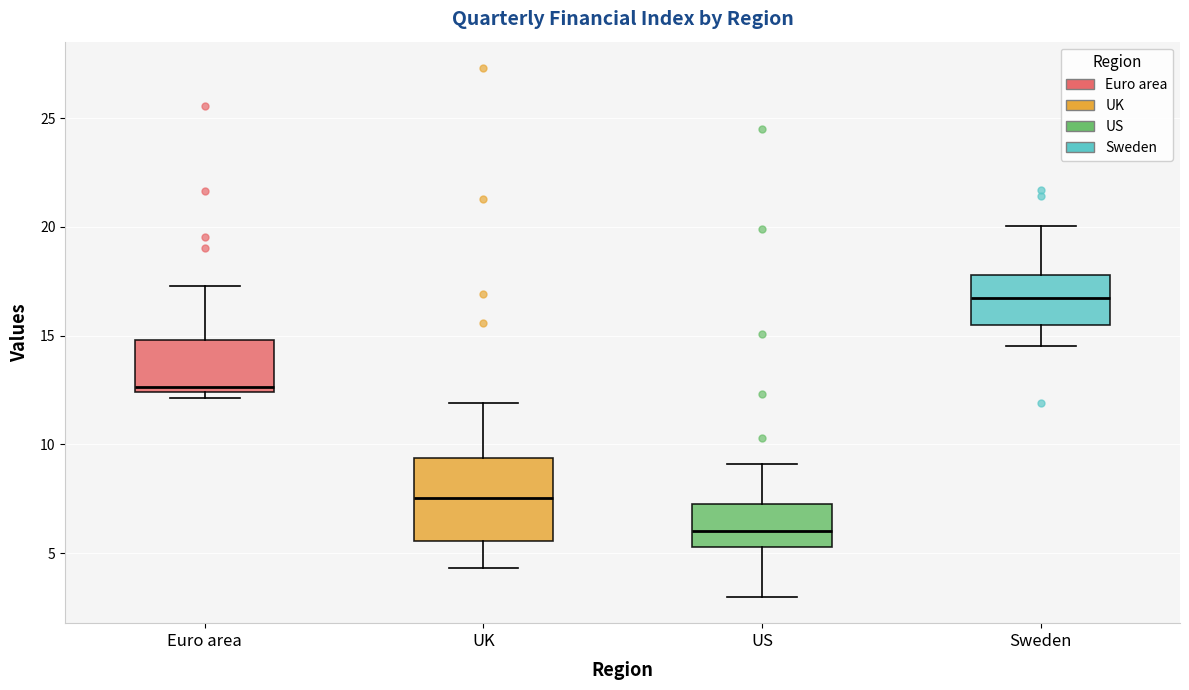

Comparing the boxes themselves (not the whiskers), which one is the tallest?

UK